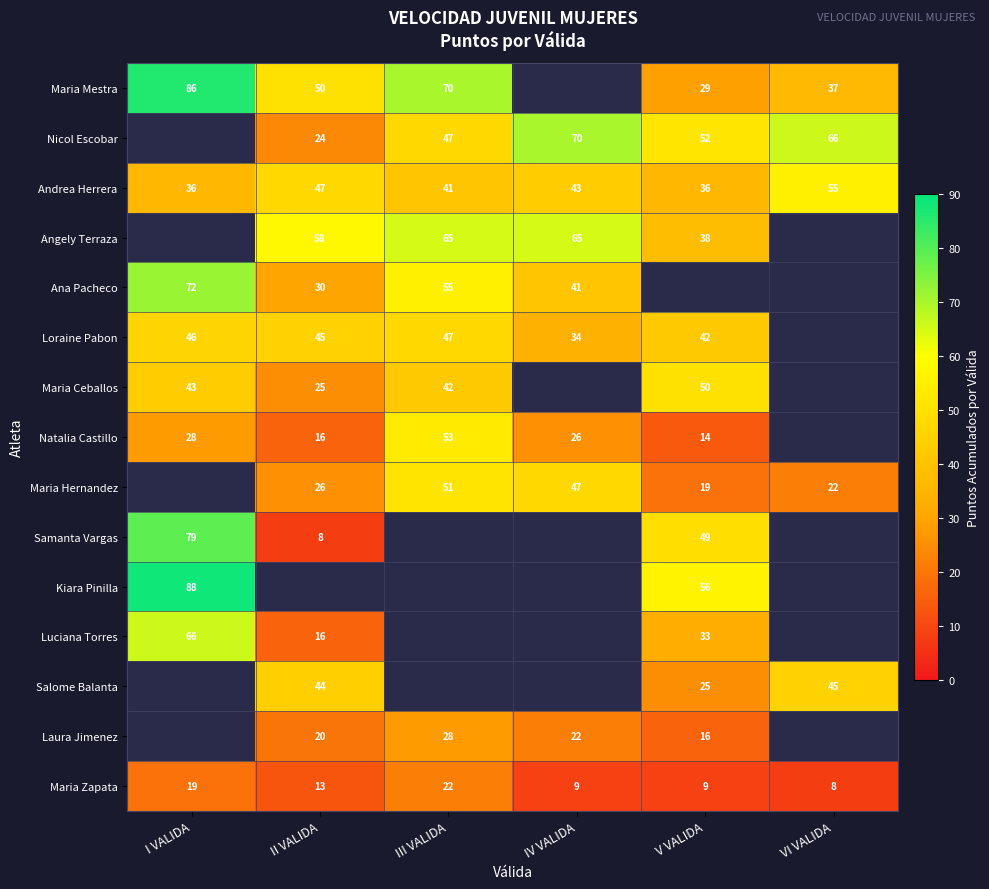

Is the value of Ana Pacheco at IV VALIDA greater than the value of Maria Mestra at VI VALIDA?

Yes